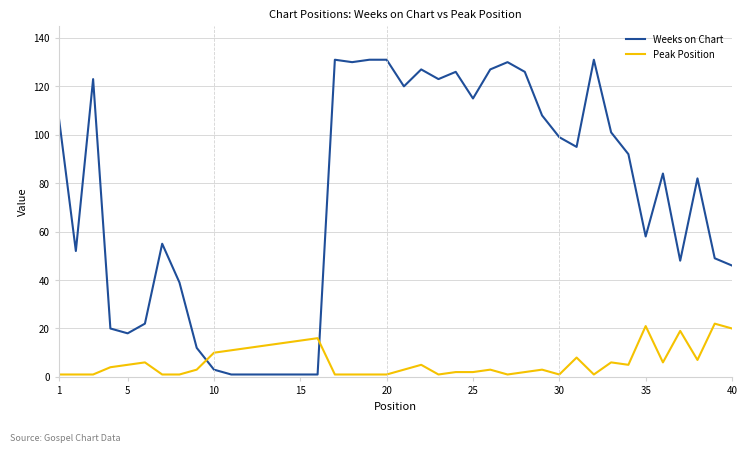

Which series has the largest total across all categories?

Weeks on Chart